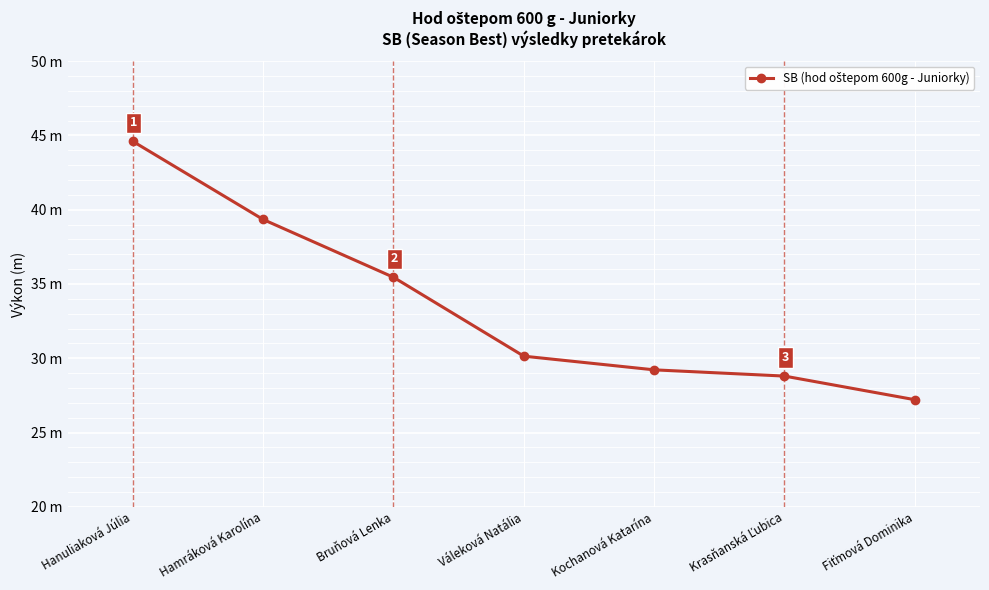

What is the value of the 5th point from the left?

29.2